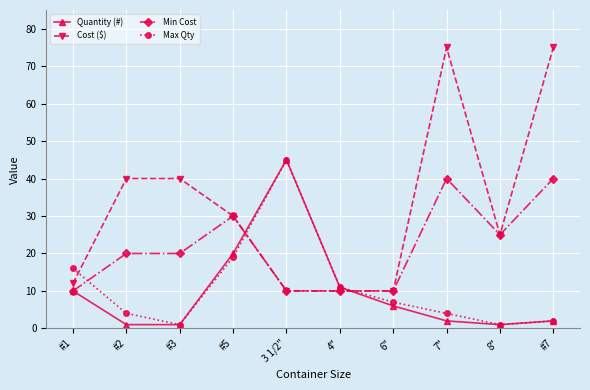

True or false: Max Qty and Min Cost cross at least once.

True